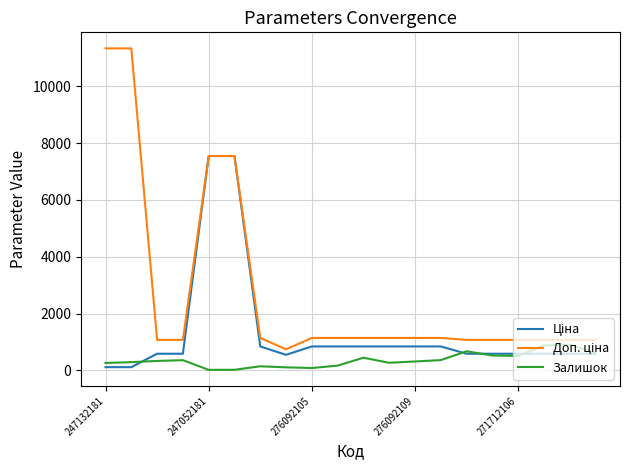

What is the maximum value shown in the chart?

11334.0